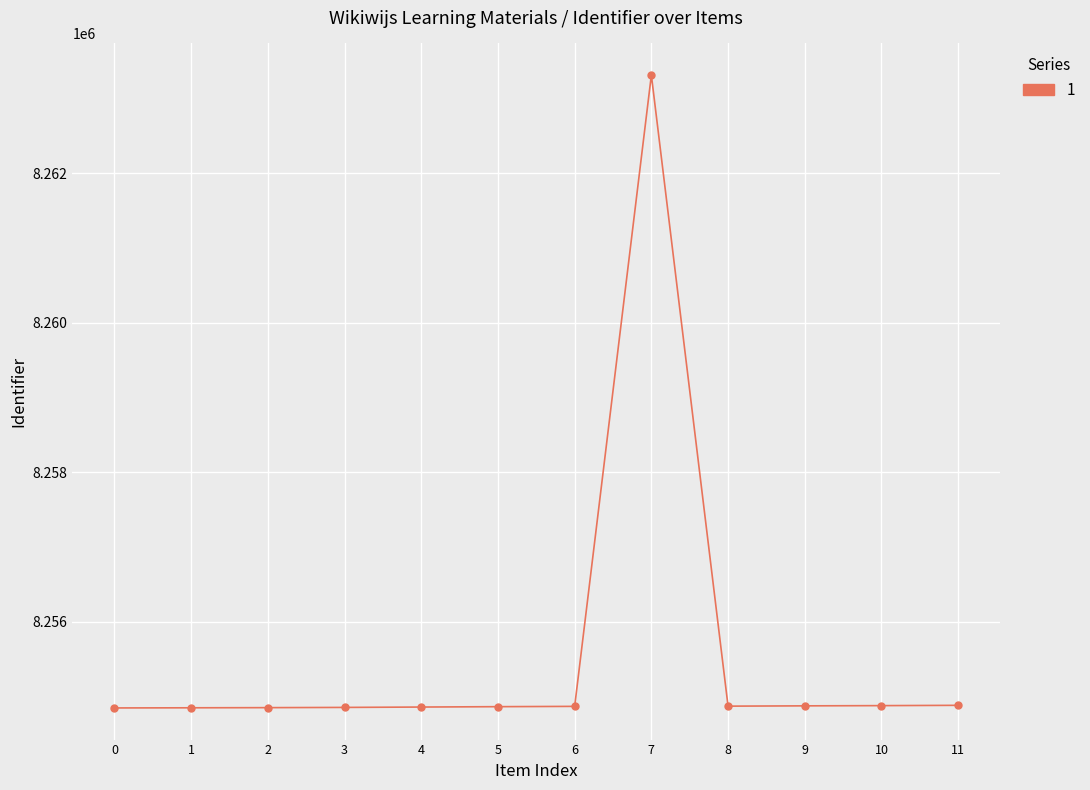

What is the greatest value displayed?

8263316